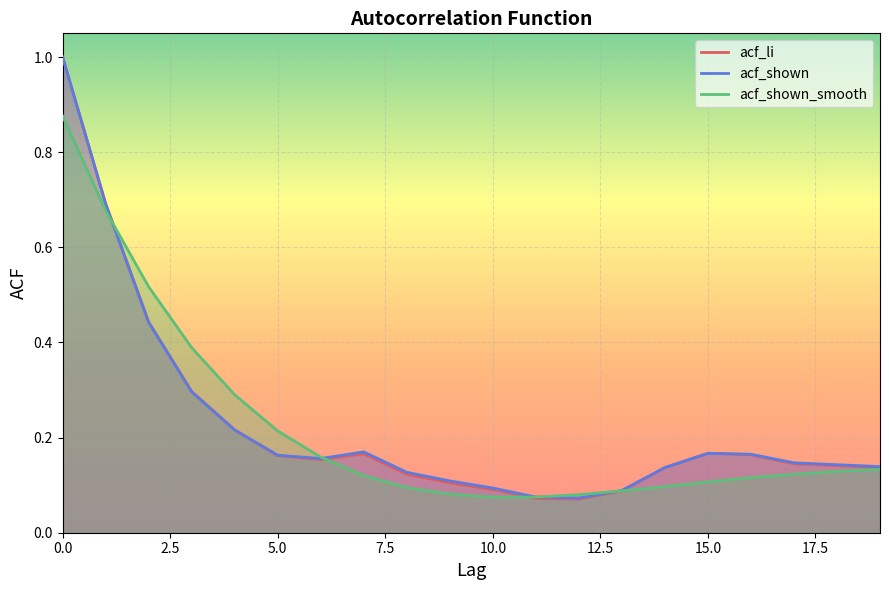

True or false: acf_shown has a value of 0.1 at 10.0.

True